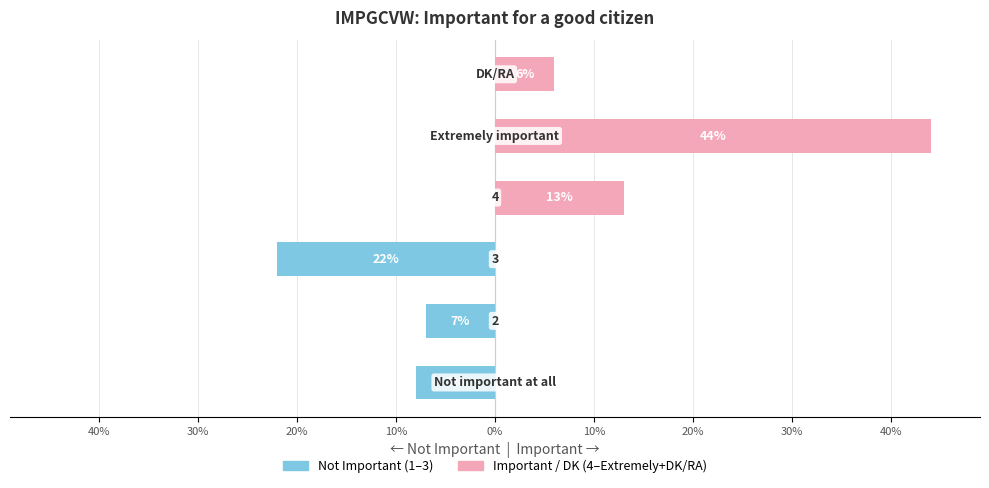

At 30%, list the series in order from smallest to largest.

Not important (1-3), Important / DK (4+)